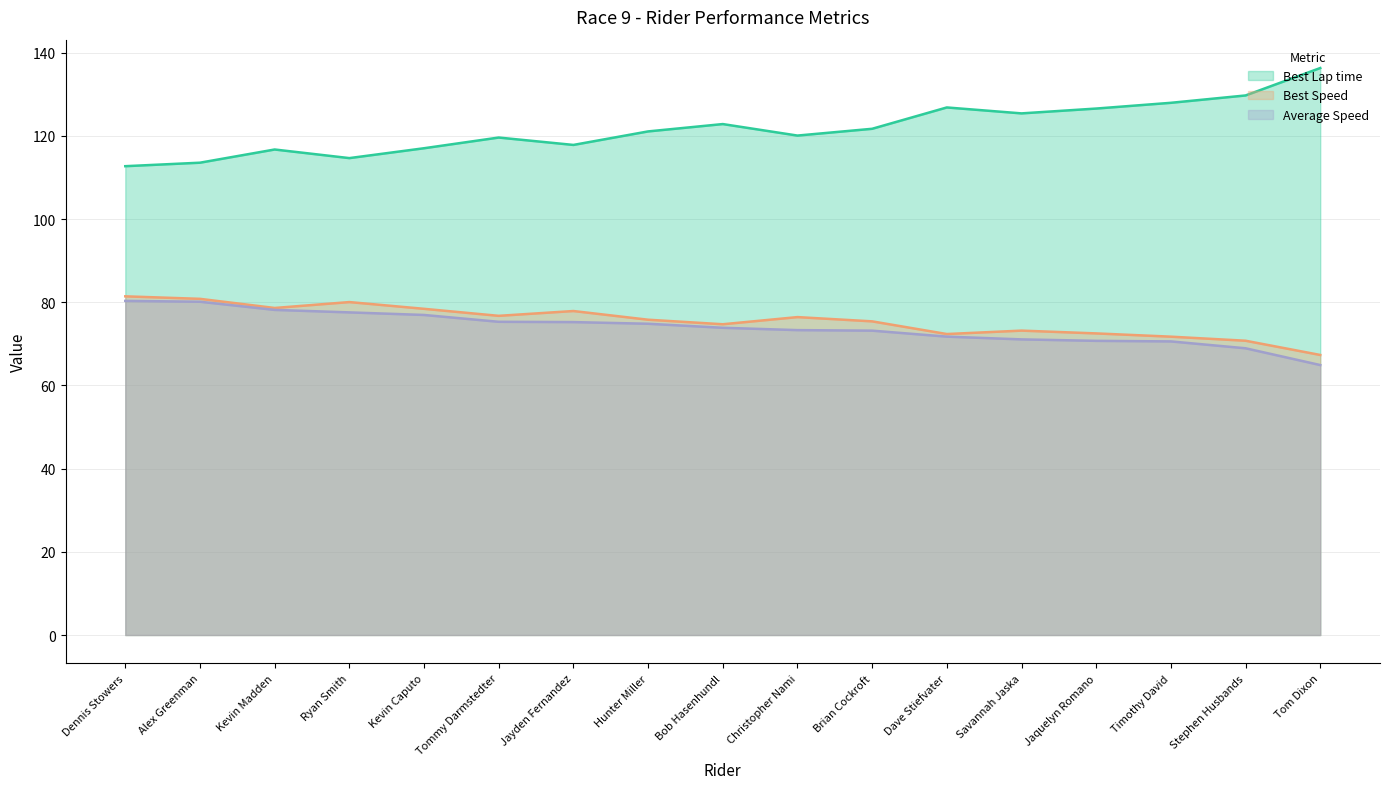

Which category has the highest value in the Best Speed series?

Dennis Stowers